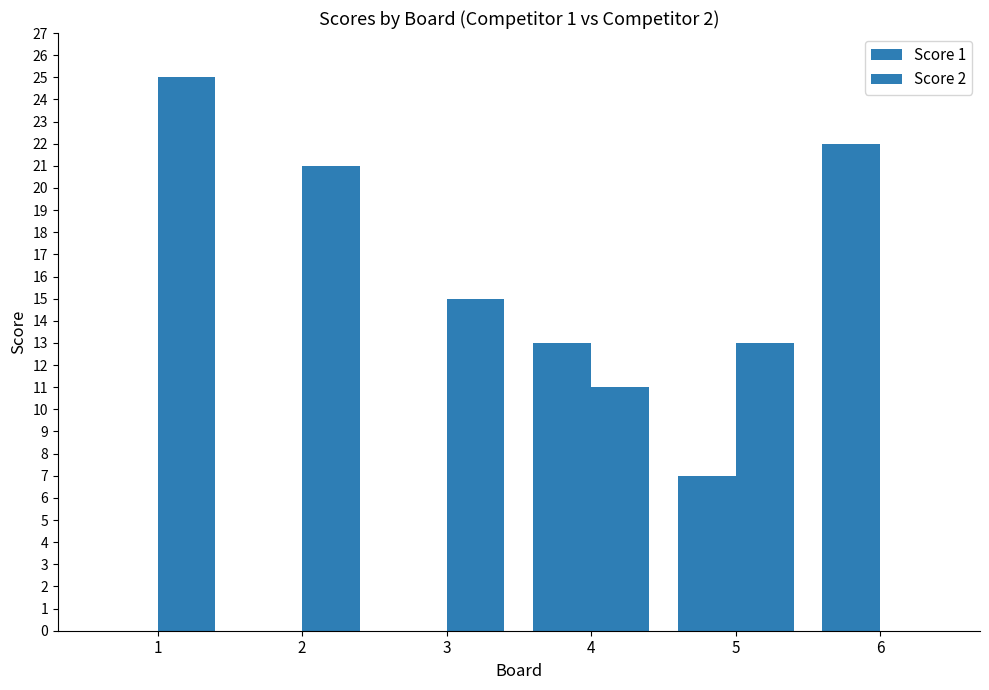

Which series changed the most between 1 and 4?

Score 2